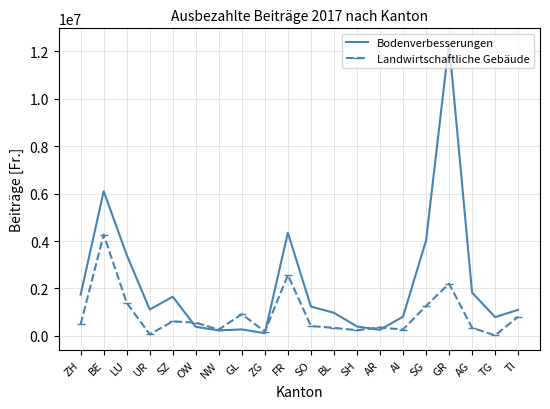

Which category has the highest value in the Bodenverbesserungen series?

GR